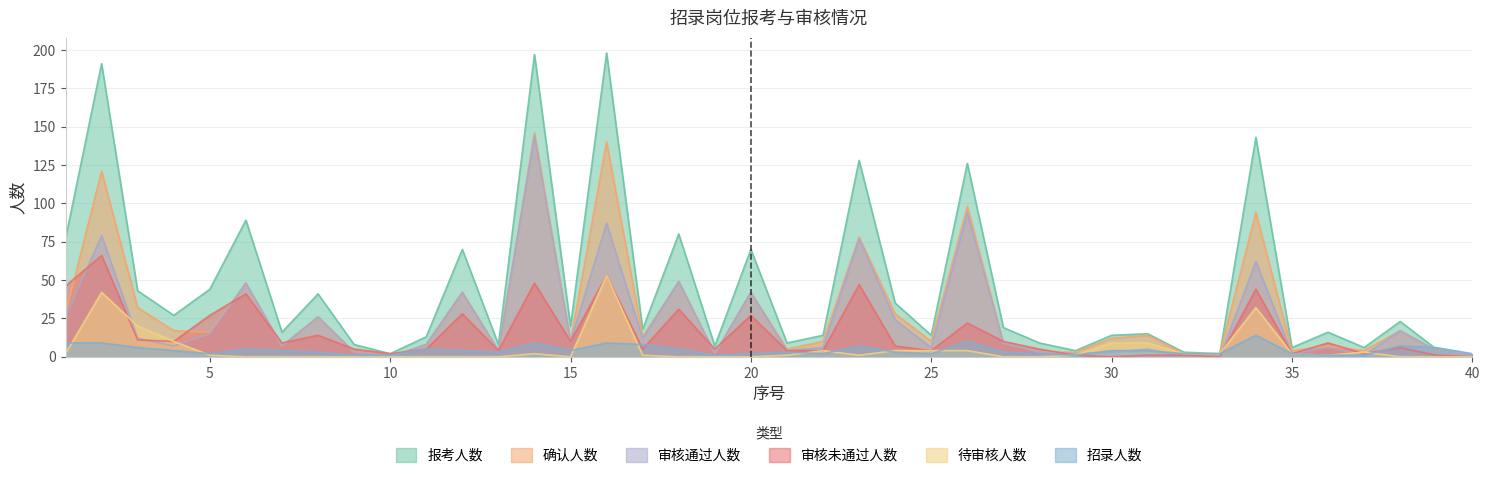

Which series has the largest total across all categories?

报考人数